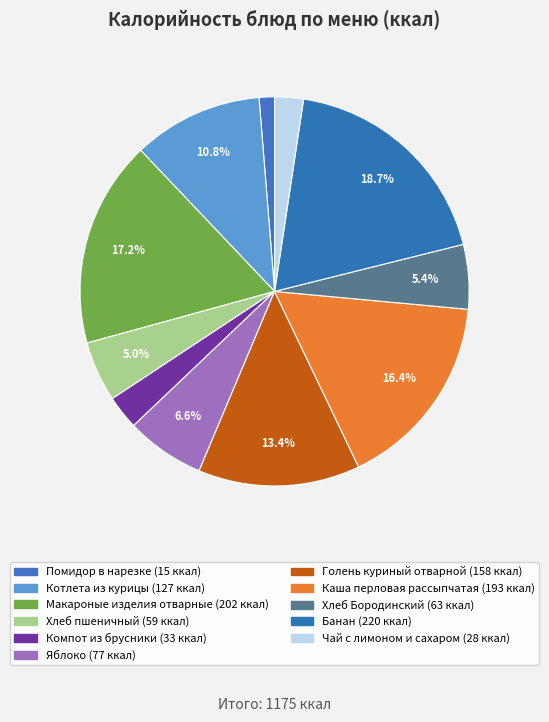

To the nearest percent, what is the difference between the Чай с лимоном и сахаром and Котлета из курицы slice percentages?

8%